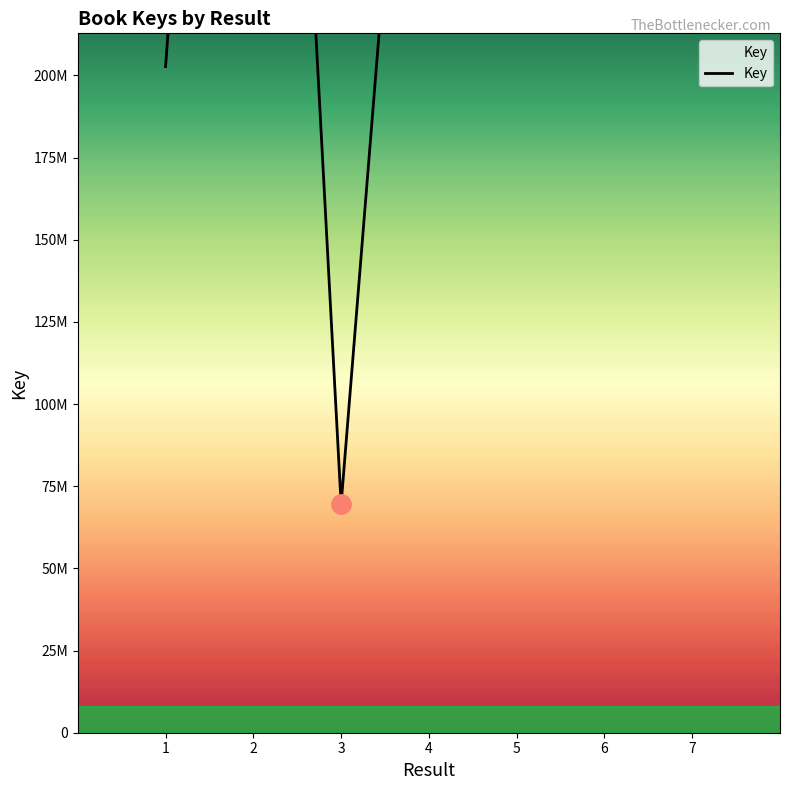

Which label corresponds to the largest value in the chart?

2